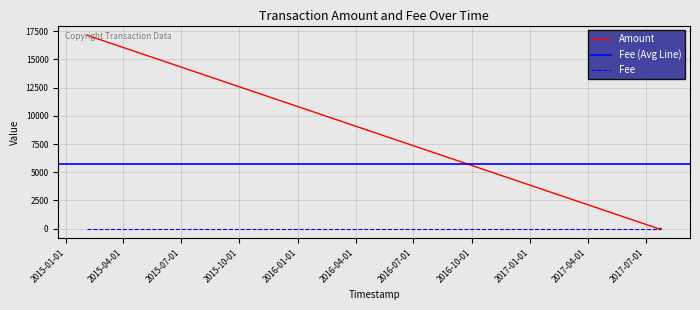

What is the label of the 2nd point from the right?

2017-07-20 17:58:59